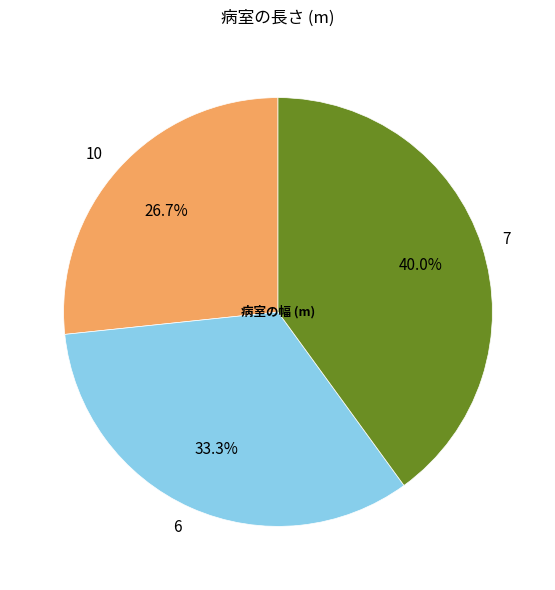

To the nearest percent, what is the difference between the largest and smallest slice percentages?

13%